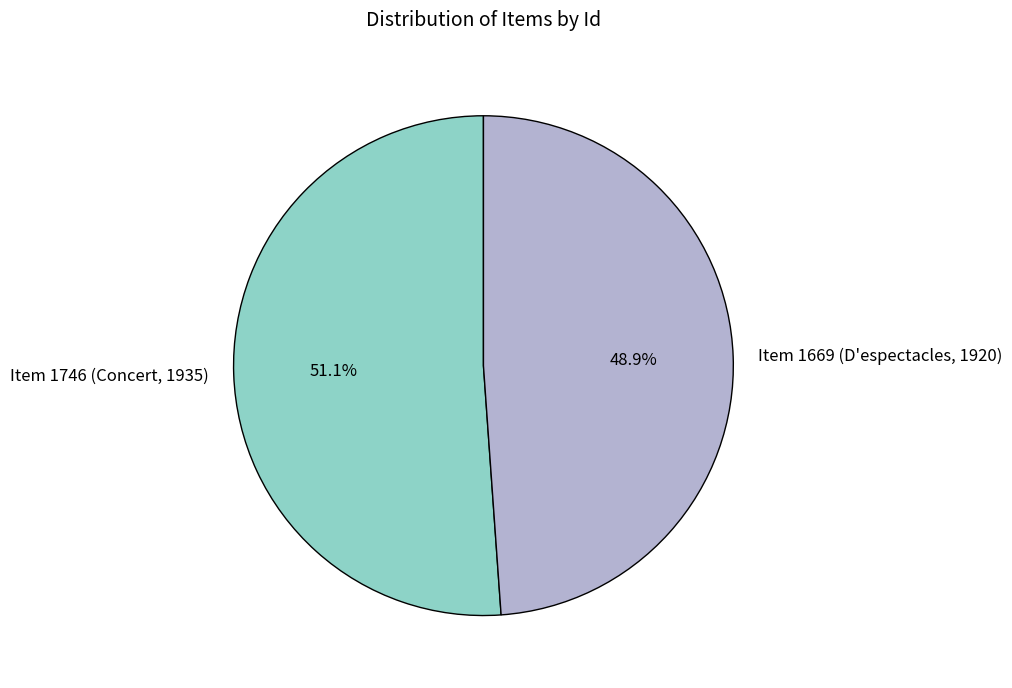

How many slices are in this pie chart?

2